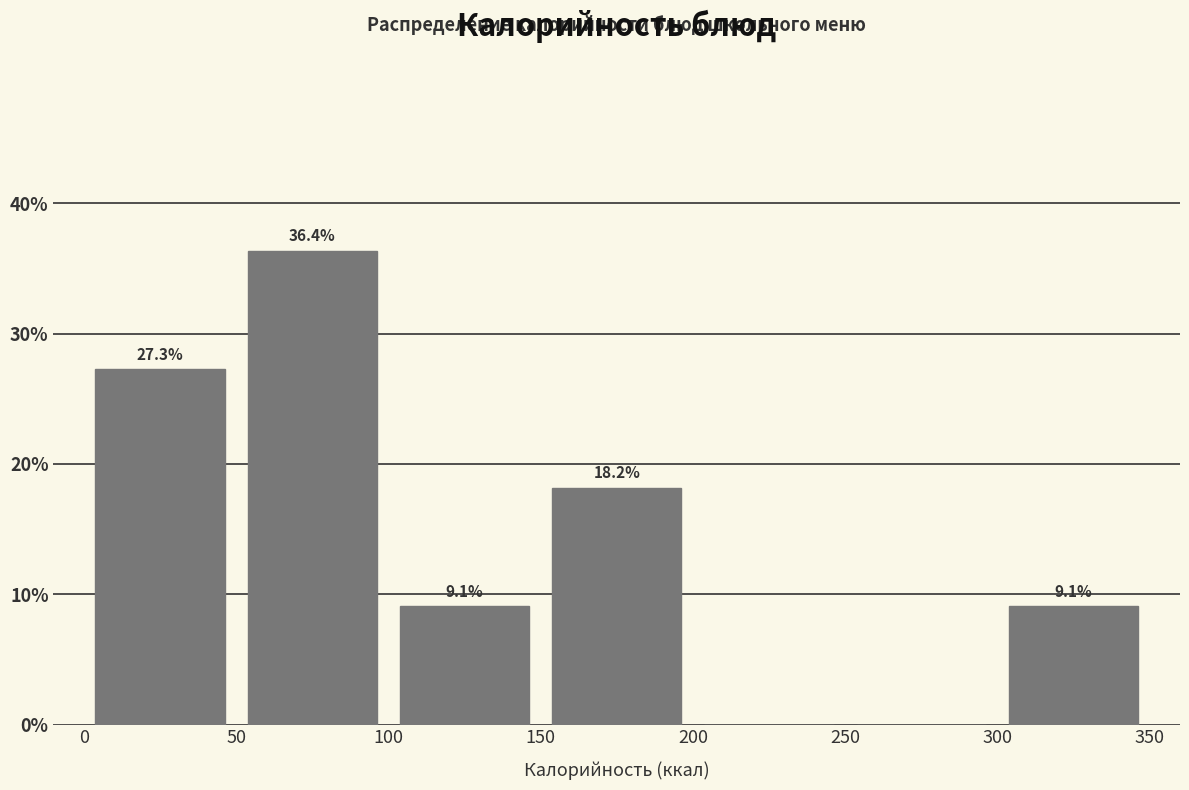

Over which range of the x-axis is the bar tallest?

50 to 100